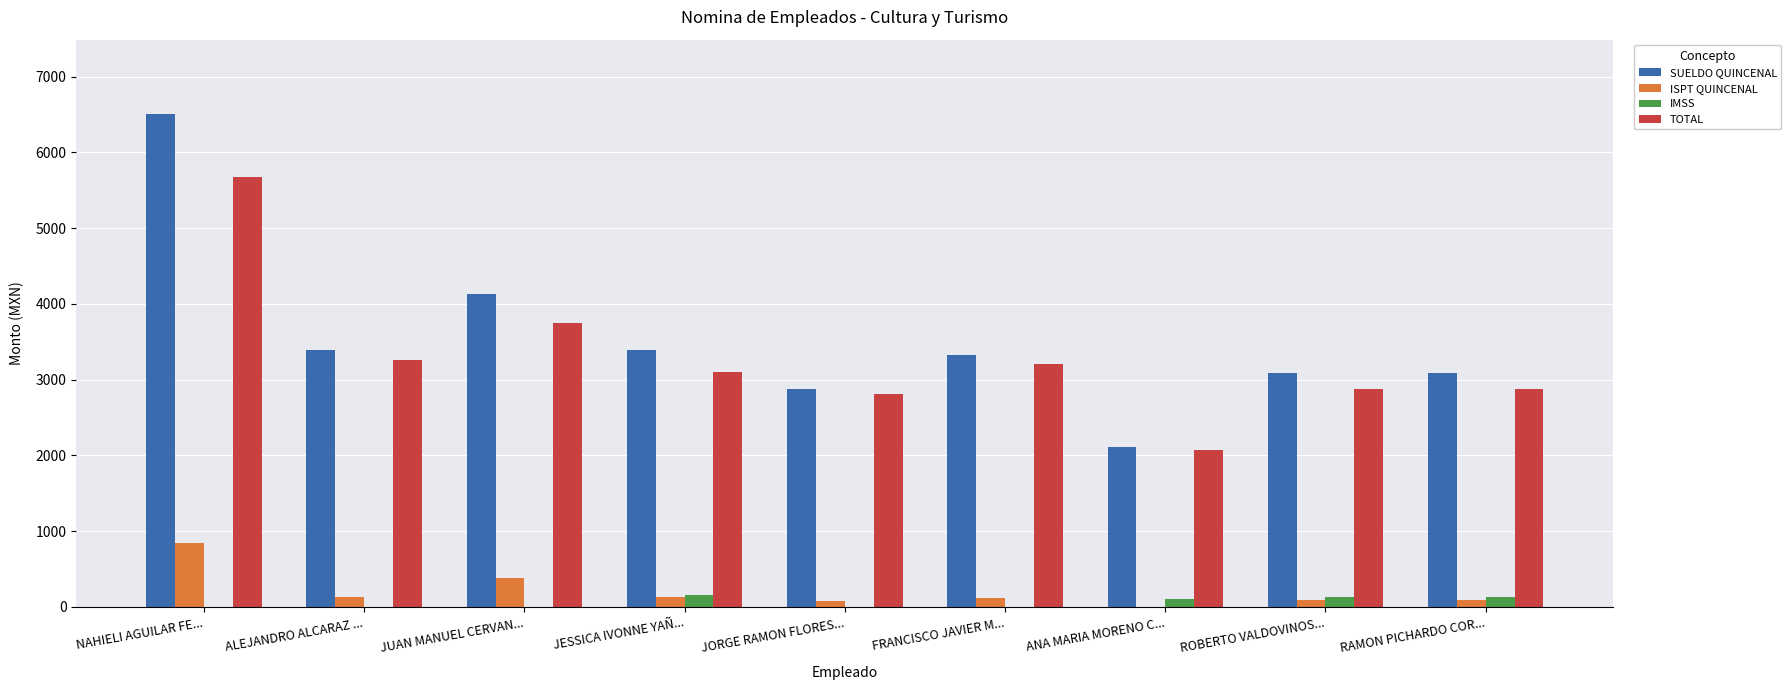

What is the greatest value displayed?

6510